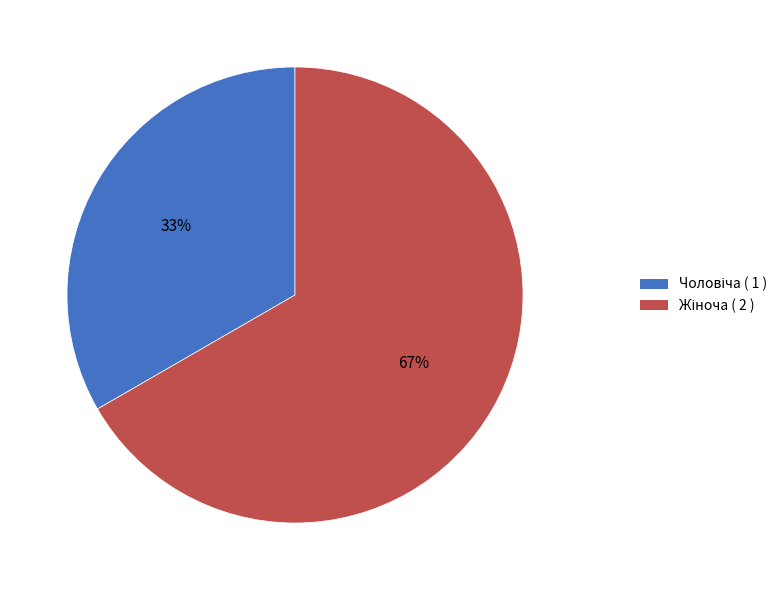

Does any single category account for the majority?

Yes